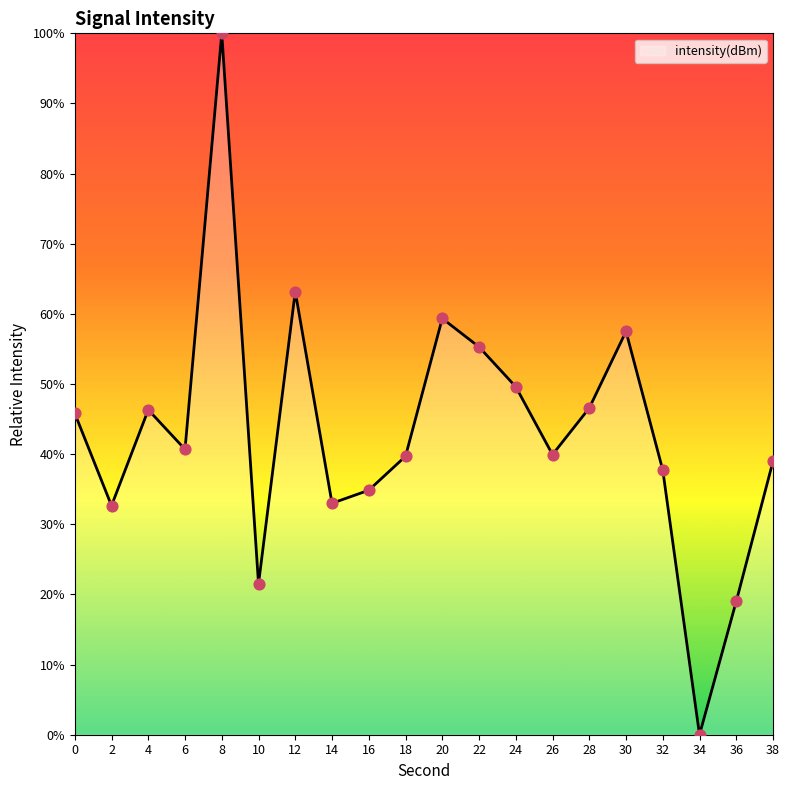

Between 8 and 0, which is larger?

8